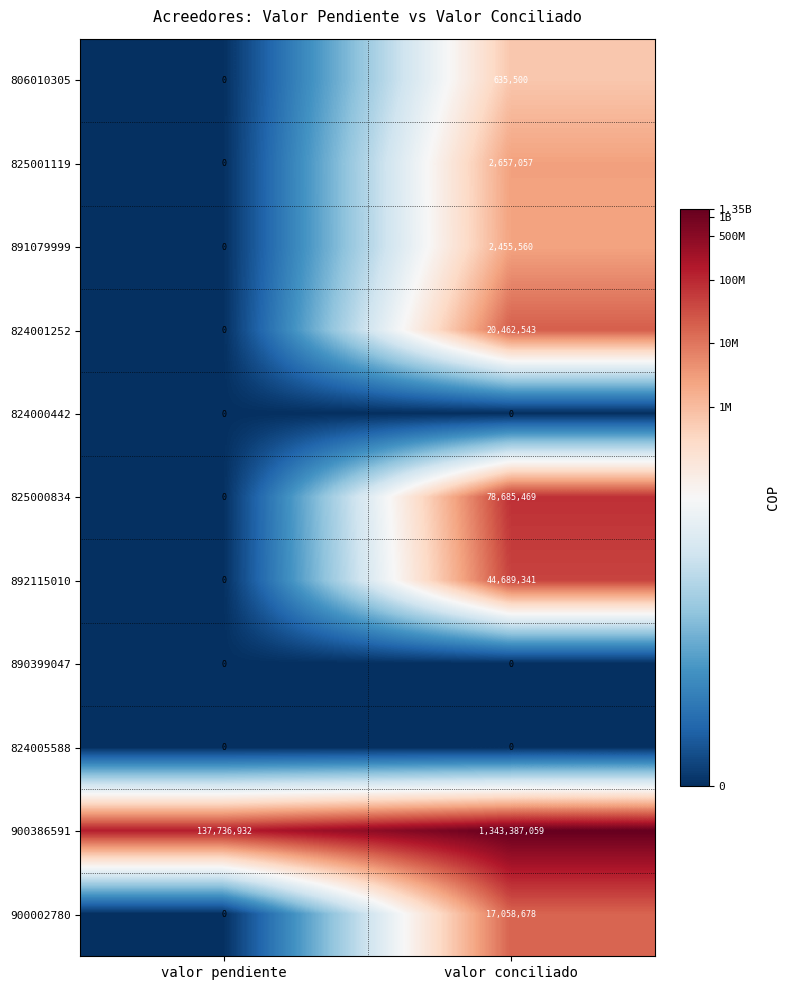

What is the greatest value displayed?

1343387059